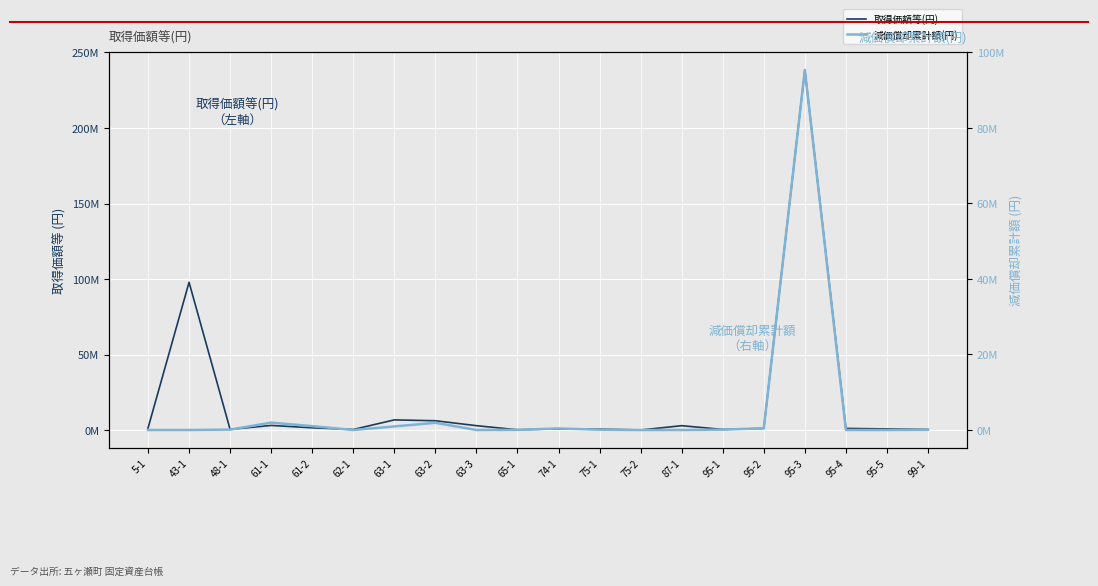

What is the total value across all series at 65-1?

437494